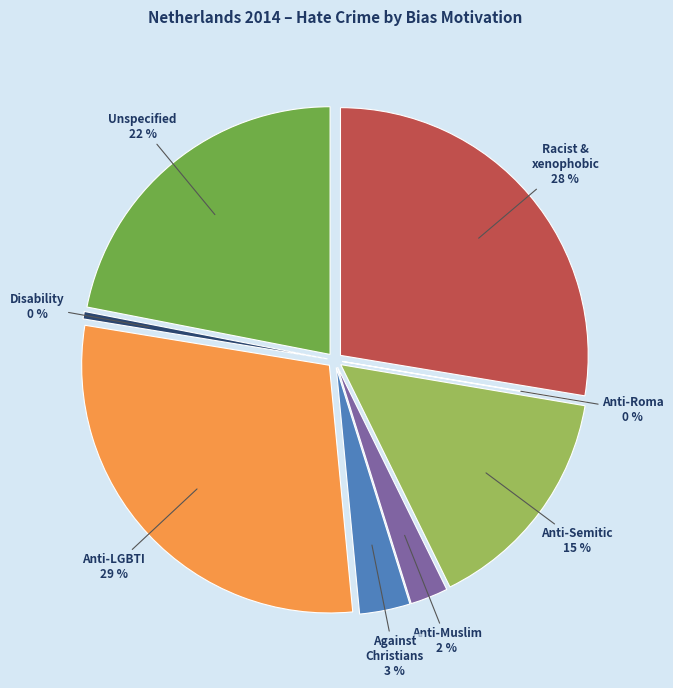

Is it true that Anti-Semitic hate crime is 15% of the pie?

True